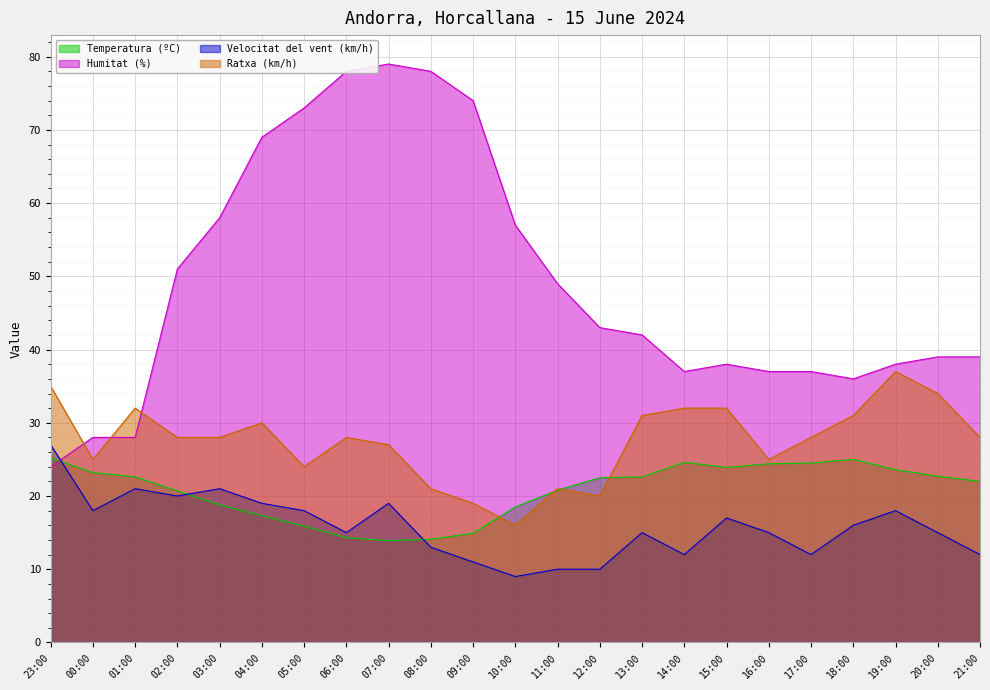

Between which two adjacent categories do Humitat (%) and Temperatura (ºC) first intersect?

23:00 and 00:00